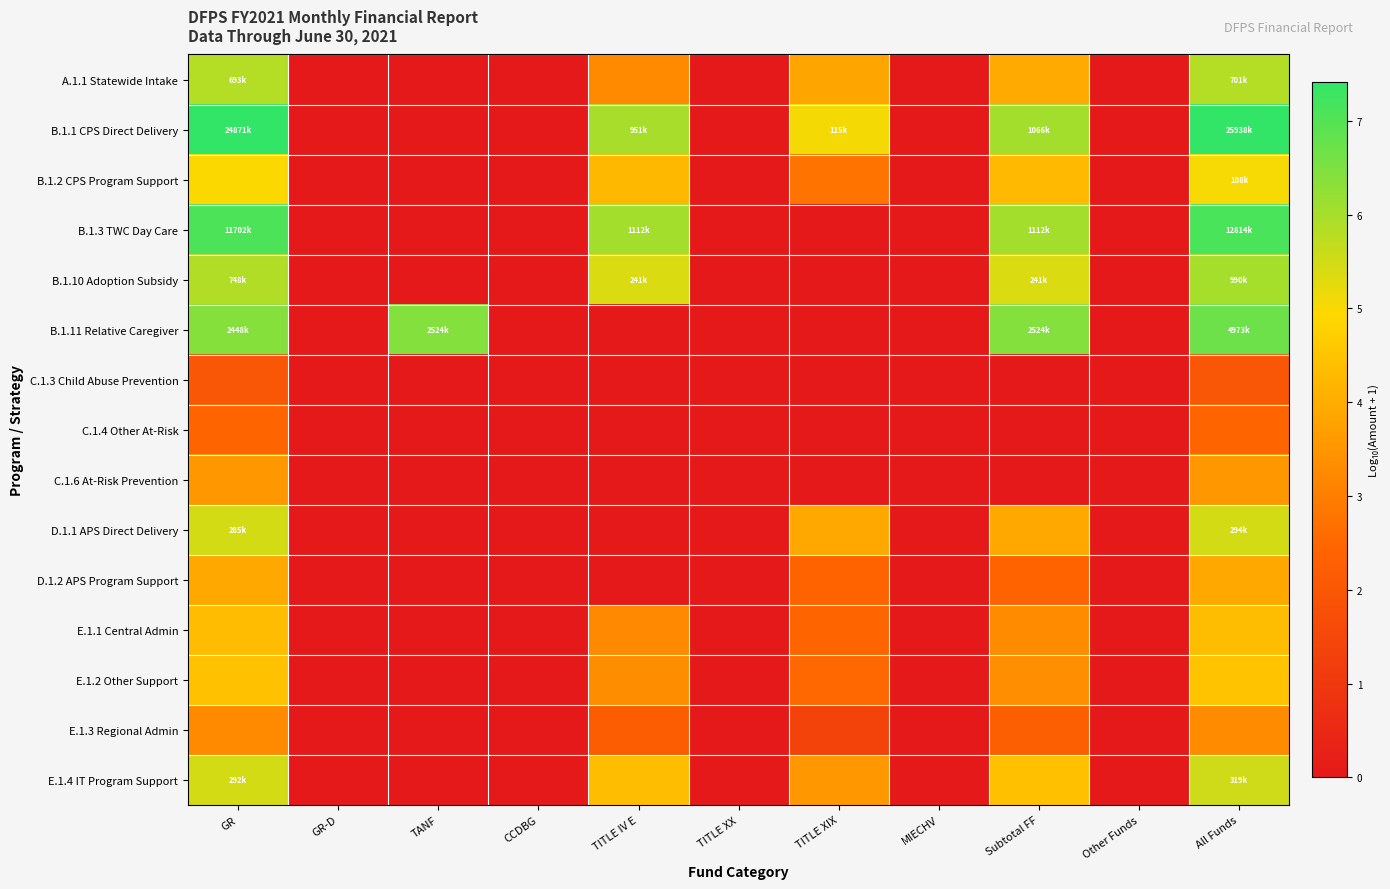

Reading left to right, what are all the values shown in this chart?

A.1.1 Statewide Intake: GR=5.8	GR-D=0.0	TANF=0.0	CCDBG=0.0	TITLE IV E=3.3	TITLE XX=0.0	TITLE XIX=3.8	MIECHV=0.0	Subtotal FF=3.9	Other Funds=0.0	All Funds=5.8
B.1.1 CPS Direct Delivery: GR=7.4	GR-D=0.0	TANF=0.0	CCDBG=0.0	TITLE IV E=6.0	TITLE XX=0.0	TITLE XIX=5.1	MIECHV=0.0	Subtotal FF=6.0	Other Funds=0.0	All Funds=7.4
B.1.2 CPS Program Support: GR=5.0	GR-D=0.0	TANF=0.0	CCDBG=0.0	TITLE IV E=4.2	TITLE XX=0.0	TITLE XIX=2.8	MIECHV=0.0	Subtotal FF=4.3	Other Funds=0.0	All Funds=5.0
B.1.3 TWC Day Care: GR=7.1	GR-D=0.0	TANF=0.0	CCDBG=0.0	TITLE IV E=6.0	TITLE XX=0.0	TITLE XIX=0.0	MIECHV=0.0	Subtotal FF=6.0	Other Funds=0.0	All Funds=7.1
B.1.10 Adoption Subsidy: GR=5.9	GR-D=0.0	TANF=0.0	CCDBG=0.0	TITLE IV E=5.4	TITLE XX=0.0	TITLE XIX=0.0	MIECHV=0.0	Subtotal FF=5.4	Other Funds=0.0	All Funds=6.0
B.1.11 Relative Caregiver: GR=6.4	GR-D=0.0	TANF=6.4	CCDBG=0.0	TITLE IV E=0.0	TITLE XX=0.0	TITLE XIX=0.0	MIECHV=0.0	Subtotal FF=6.4	Other Funds=0.0	All Funds=6.7
C.1.3 Child Abuse Prevention: GR=2.0	GR-D=0.0	TANF=0.0	CCDBG=0.0	TITLE IV E=0.0	TITLE XX=0.0	TITLE XIX=0.0	MIECHV=0.0	Subtotal FF=0.0	Other Funds=0.0	All Funds=2.0
C.1.4 Other At-Risk: GR=2.4	GR-D=0.0	TANF=0.0	CCDBG=0.0	TITLE IV E=0.0	TITLE XX=0.0	TITLE XIX=0.0	MIECHV=0.0	Subtotal FF=0.0	Other Funds=0.0	All Funds=2.4
C.1.6 At-Risk Prevention: GR=3.6	GR-D=0.0	TANF=0.0	CCDBG=0.0	TITLE IV E=0.0	TITLE XX=0.0	TITLE XIX=0.0	MIECHV=0.0	Subtotal FF=0.0	Other Funds=0.0	All Funds=3.6
D.1.1 APS Direct Delivery: GR=5.5	GR-D=0.0	TANF=0.0	CCDBG=0.0	TITLE IV E=0.0	TITLE XX=0.0	TITLE XIX=3.9	MIECHV=0.0	Subtotal FF=3.9	Other Funds=0.0	All Funds=5.5
D.1.2 APS Program Support: GR=3.9	GR-D=0.0	TANF=0.0	CCDBG=0.0	TITLE IV E=0.0	TITLE XX=0.0	TITLE XIX=2.4	MIECHV=0.0	Subtotal FF=2.4	Other Funds=0.0	All Funds=3.9
E.1.1 Central Admin: GR=4.3	GR-D=0.0	TANF=0.0	CCDBG=0.0	TITLE IV E=3.2	TITLE XX=0.0	TITLE XIX=2.4	MIECHV=0.0	Subtotal FF=3.3	Other Funds=0.0	All Funds=4.4
E.1.2 Other Support: GR=4.5	GR-D=0.0	TANF=0.0	CCDBG=0.0	TITLE IV E=3.3	TITLE XX=0.0	TITLE XIX=2.5	MIECHV=0.0	Subtotal FF=3.4	Other Funds=0.0	All Funds=4.5
E.1.3 Regional Admin: GR=3.3	GR-D=0.0	TANF=0.0	CCDBG=0.0	TITLE IV E=2.2	TITLE XX=0.0	TITLE XIX=1.4	MIECHV=0.0	Subtotal FF=2.2	Other Funds=0.0	All Funds=3.3
E.1.4 IT Program Support: GR=5.5	GR-D=0.0	TANF=0.0	CCDBG=0.0	TITLE IV E=4.4	TITLE XX=0.0	TITLE XIX=3.6	MIECHV=0.0	Subtotal FF=4.4	Other Funds=0.0	All Funds=5.5